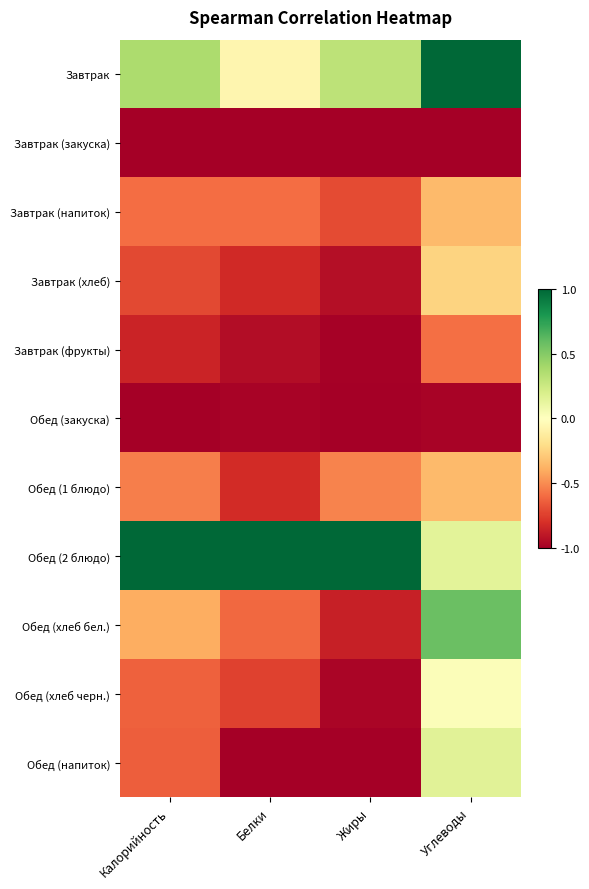

Between Калорийность and Белки, which is larger?

Калорийность